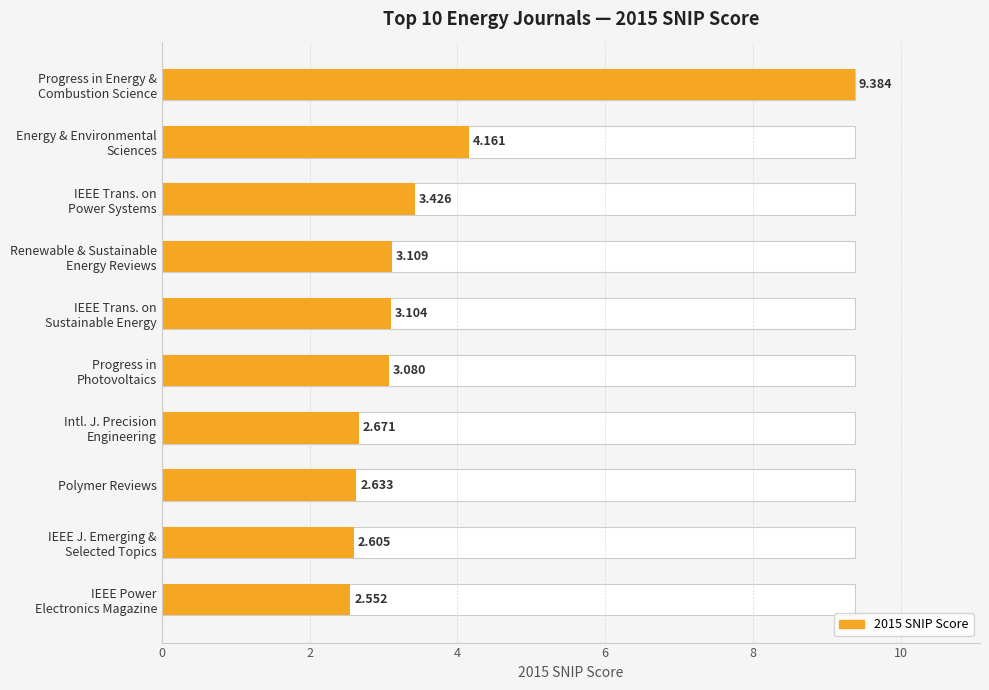

Reading left to right, transcribe all the data shown in this chart.

9.4	4.2	3.4	3.1	3.1	3.1	2.7	2.6	2.6	2.6